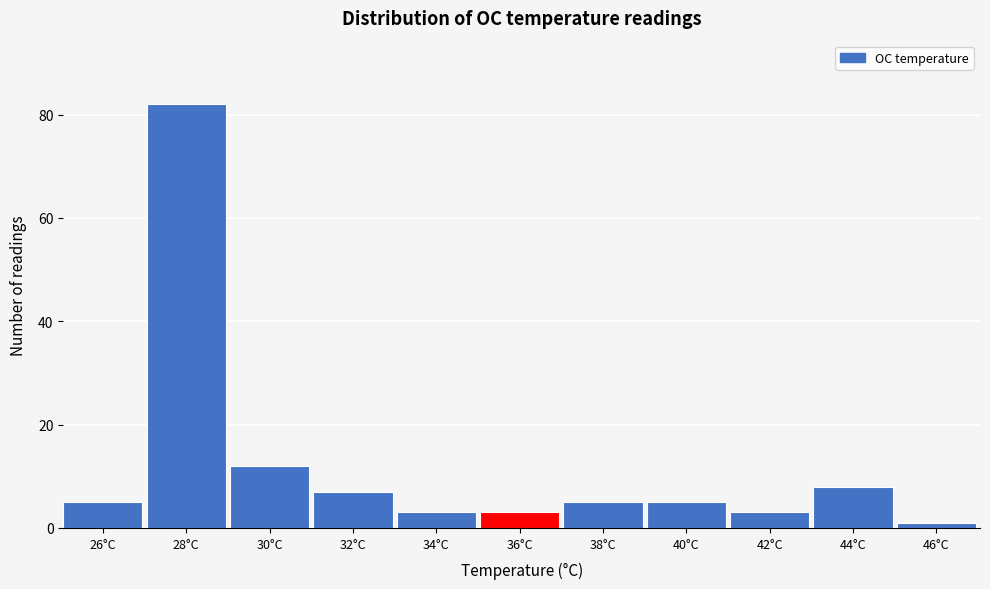

Reading left to right, transcribe all the data shown in this chart.

26°C=5	28°C=82	30°C=12	32°C=7	34°C=3	36°C=3	38°C=5	40°C=5	42°C=3	44°C=8	46°C=1